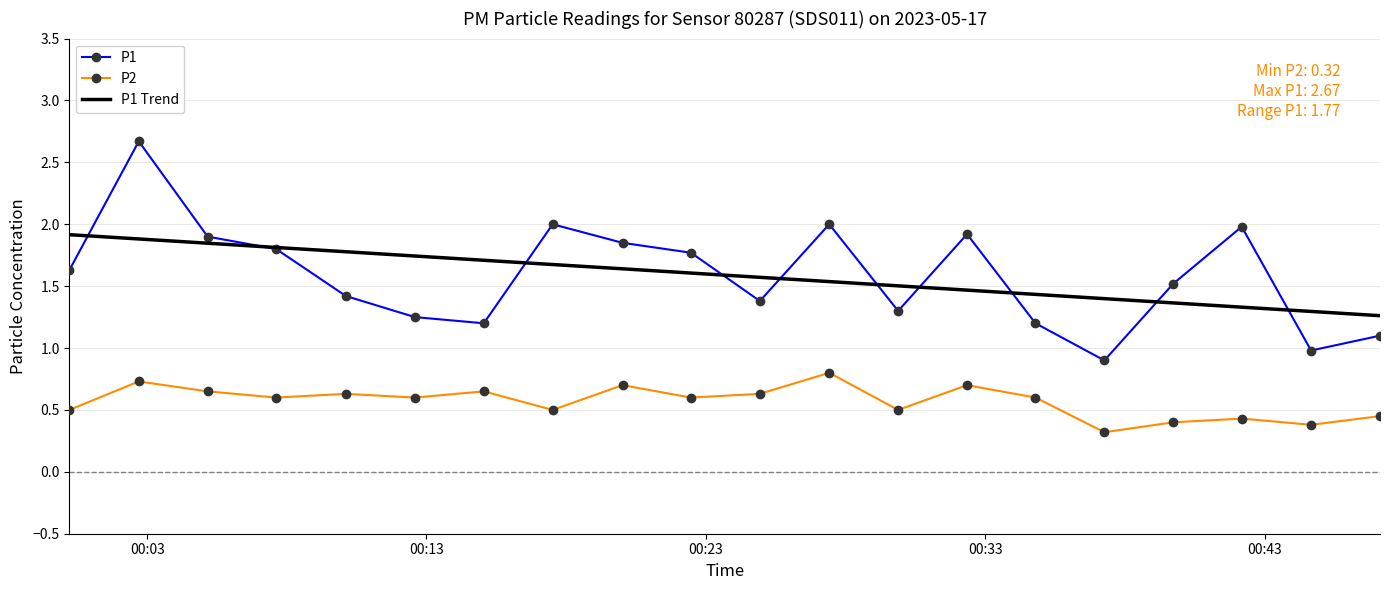

True or false: P1 and P2 intersect in this chart.

False